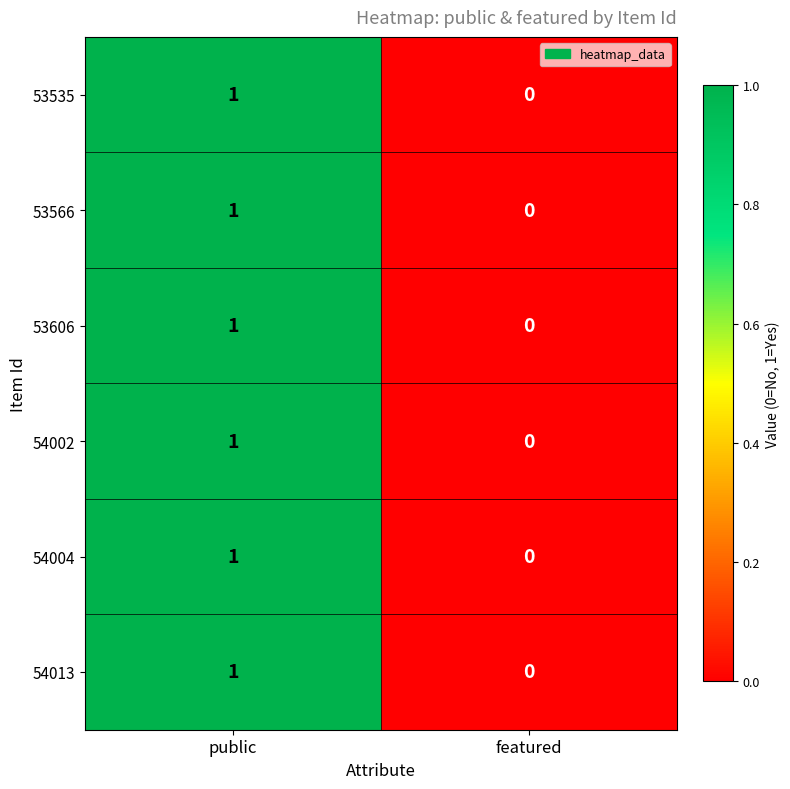

How many data points in 53606 are less than 1?

1